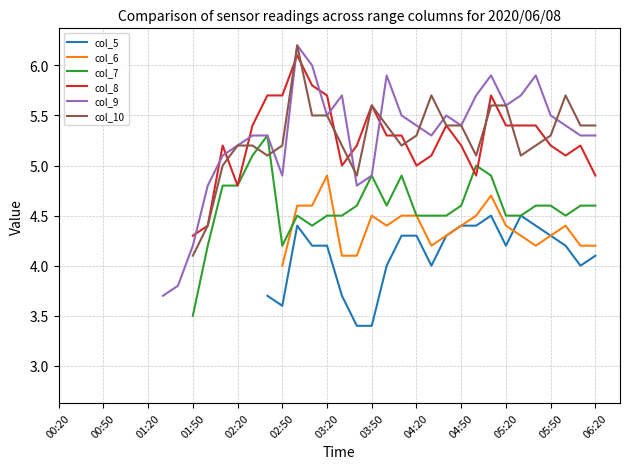

Rank the series at 17 from highest to lowest value.

col_9, col_8, col_10, col_6, col_7, col_5